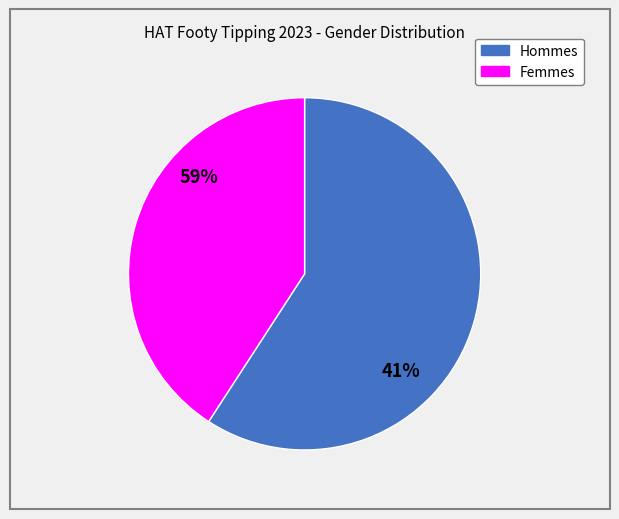

Between M and F, which is larger?

M